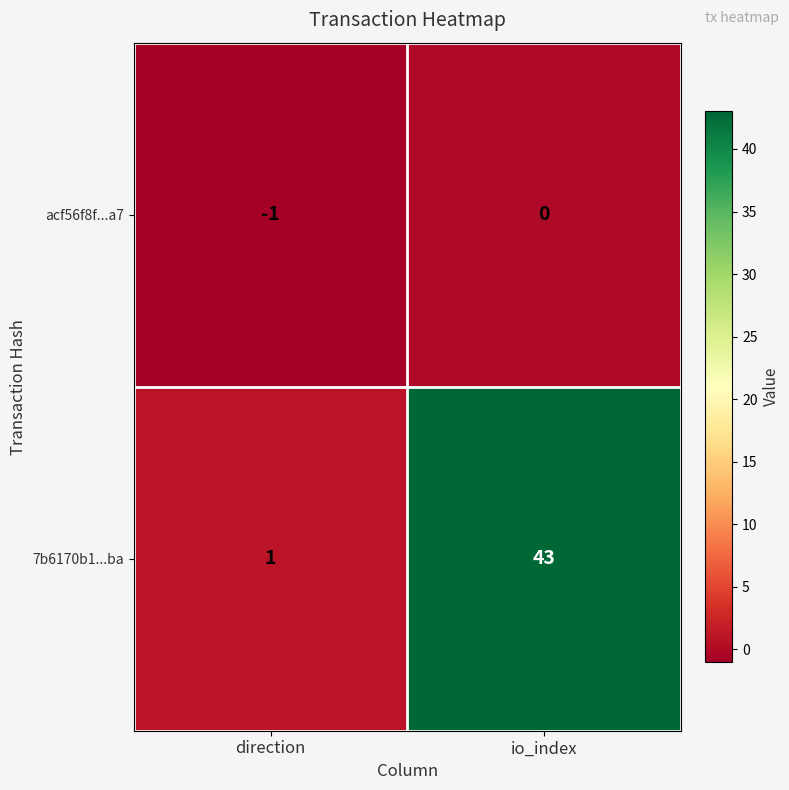

Which series has the largest total across all categories?

7b6170b1...ba